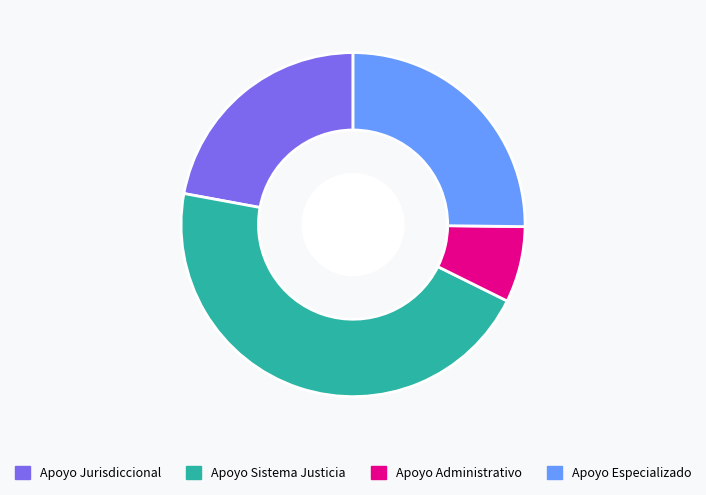

Do Apoyo Especializado and Apoyo Sistema Justicia together represent more than half of the pie?

Yes